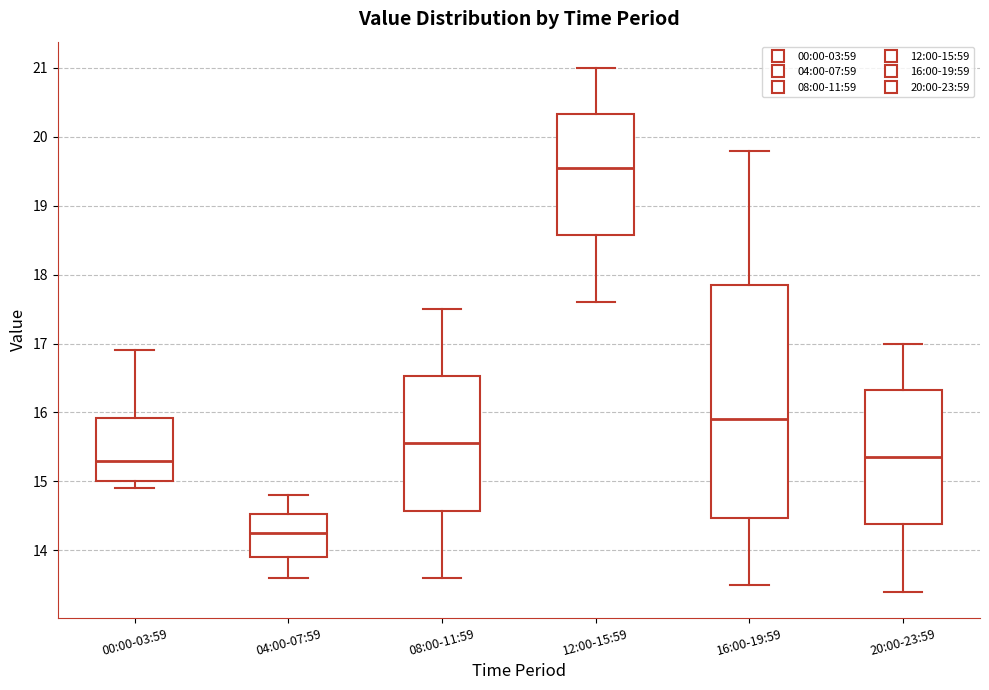

Reading left to right, read every box against the y-axis: the position of its median line, the range the box covers, and the ends of its whiskers. The values are not printed on the chart, so give them approximately, as read against the axis.

00:00-03:59: median 15.3, box 15.0 to 15.9, whiskers 14.9 to 16.9
04:00-07:59: median 14.3, box 13.9 to 14.5, whiskers 13.6 to 14.8
08:00-11:59: median 15.6, box 14.6 to 16.5, whiskers 13.6 to 17.5
12:00-15:59: median 19.6, box 18.6 to 20.3, whiskers 17.6 to 21.0
16:00-19:59: median 15.9, box 14.5 to 17.9, whiskers 13.5 to 19.8
20:00-23:59: median 15.4, box 14.4 to 16.3, whiskers 13.4 to 17.0